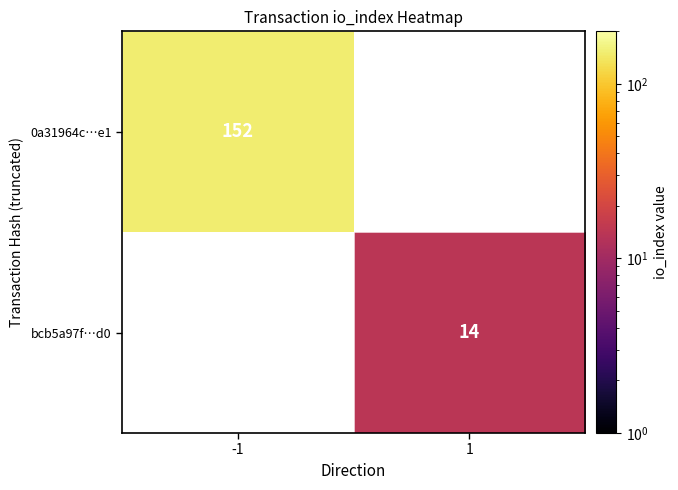

The 0a31964c…e1 series shows 272 at -1. True or false?

False